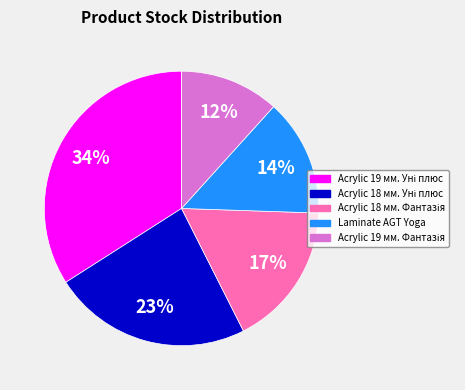

What percentage is the Laminate AGT Yoga slice, to the nearest percent?

14%